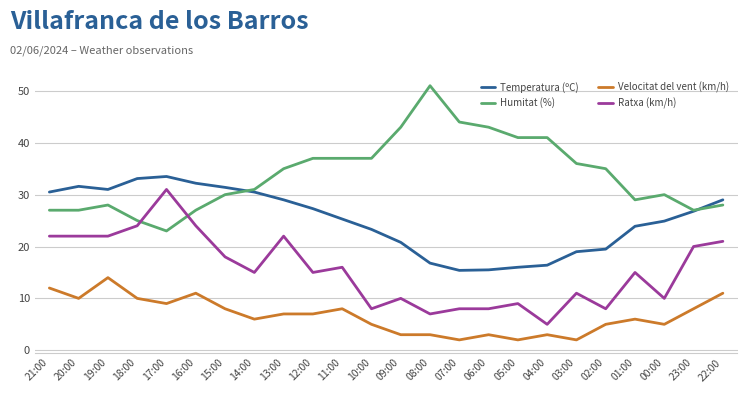

What is the greatest value displayed?

51.0